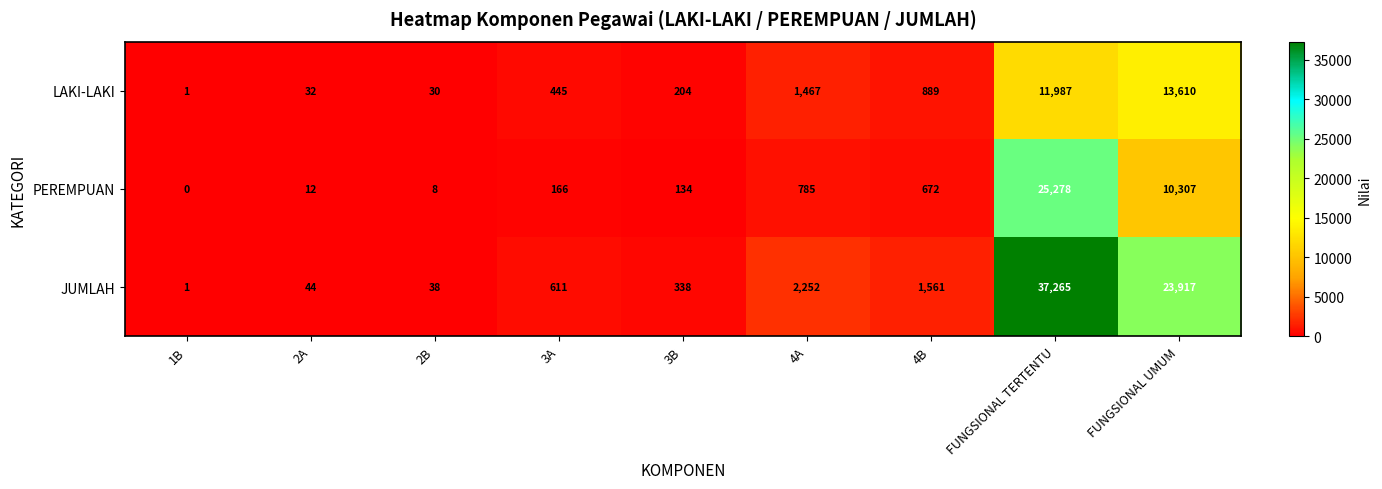

What is the spread (max minus min) of values at 2A?

32